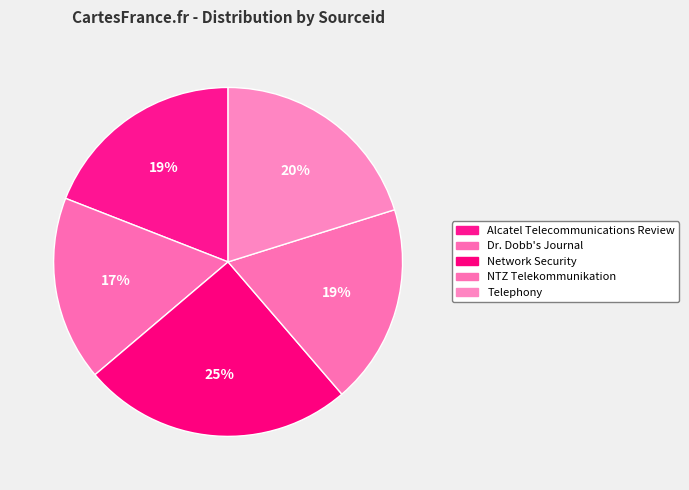

How many segments does this pie chart have?

5